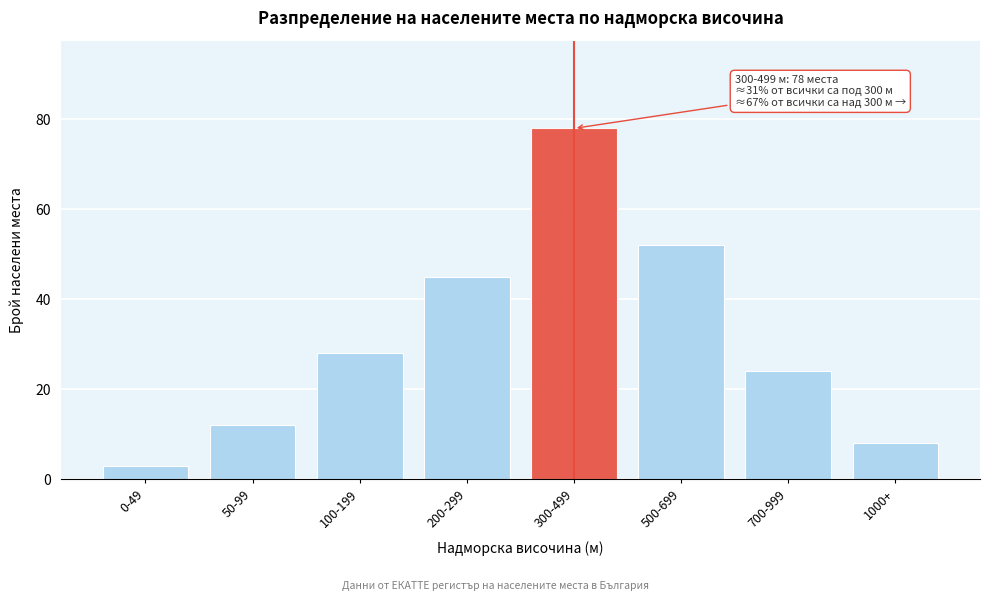

Reading right to left, list all the values displayed in this chart.

1000+=8	700-999=24	500-699=52	300-499=78	200-299=45	100-199=28	50-99=12	0-49=3